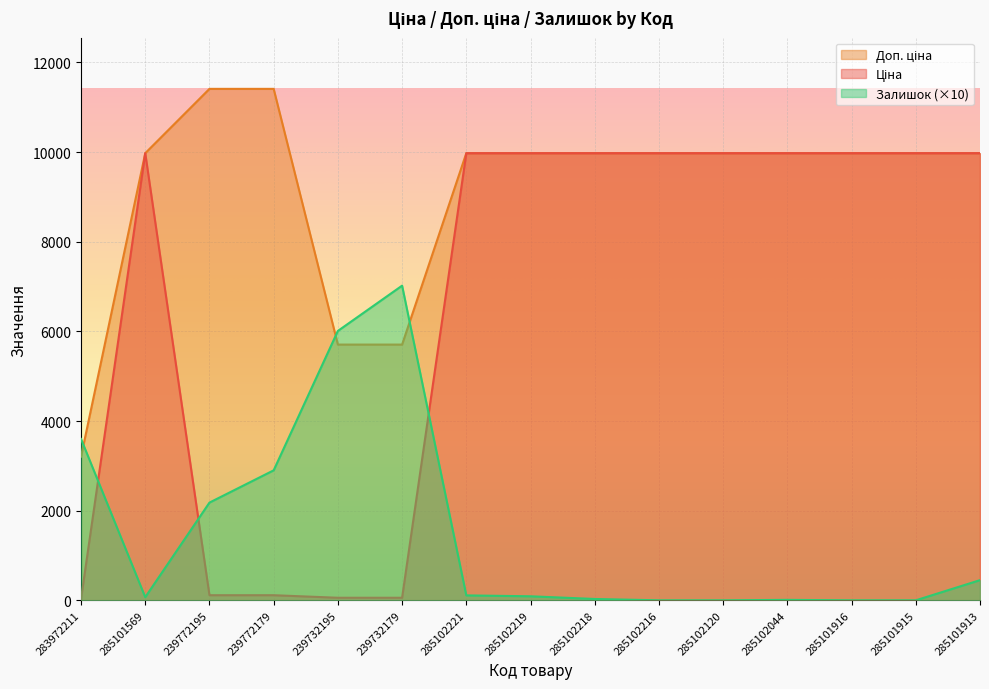

At 285102218, list the series in order from largest to smallest.

Ціна, Доп. ціна, Залишок